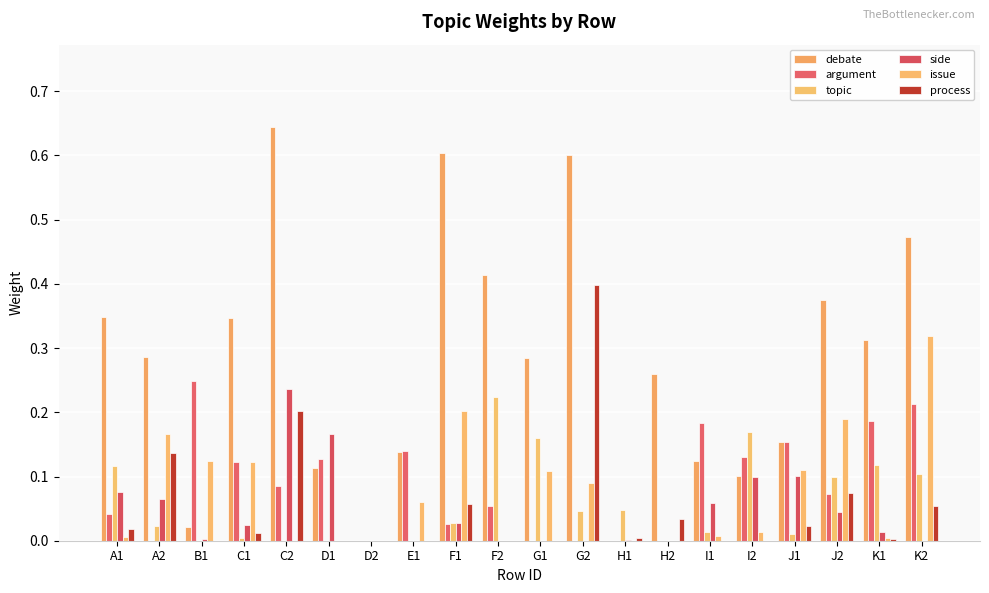

How many distinct data groups are displayed?

6